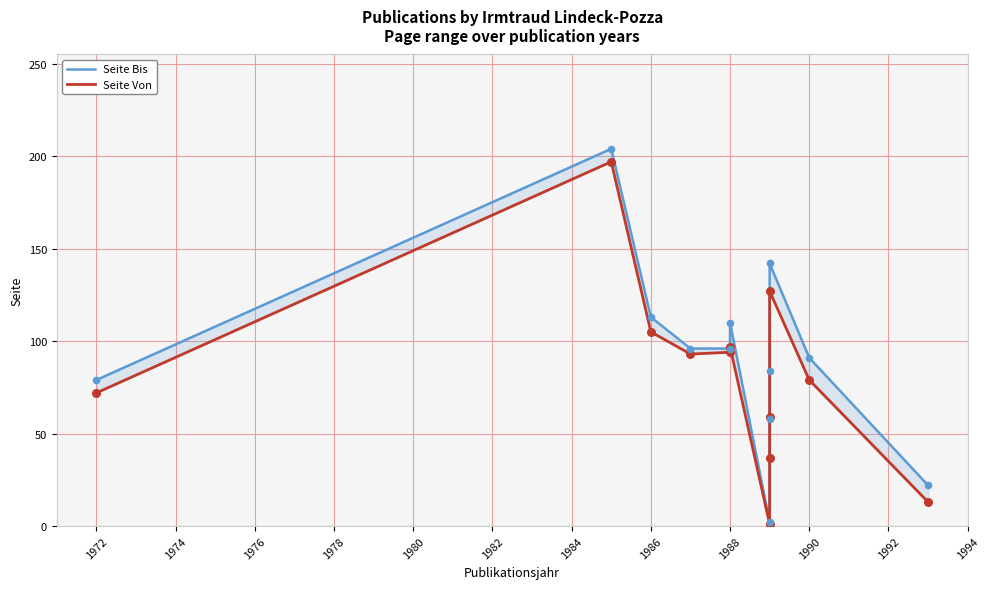

Which series contains the lowest Y value?

Seite Von